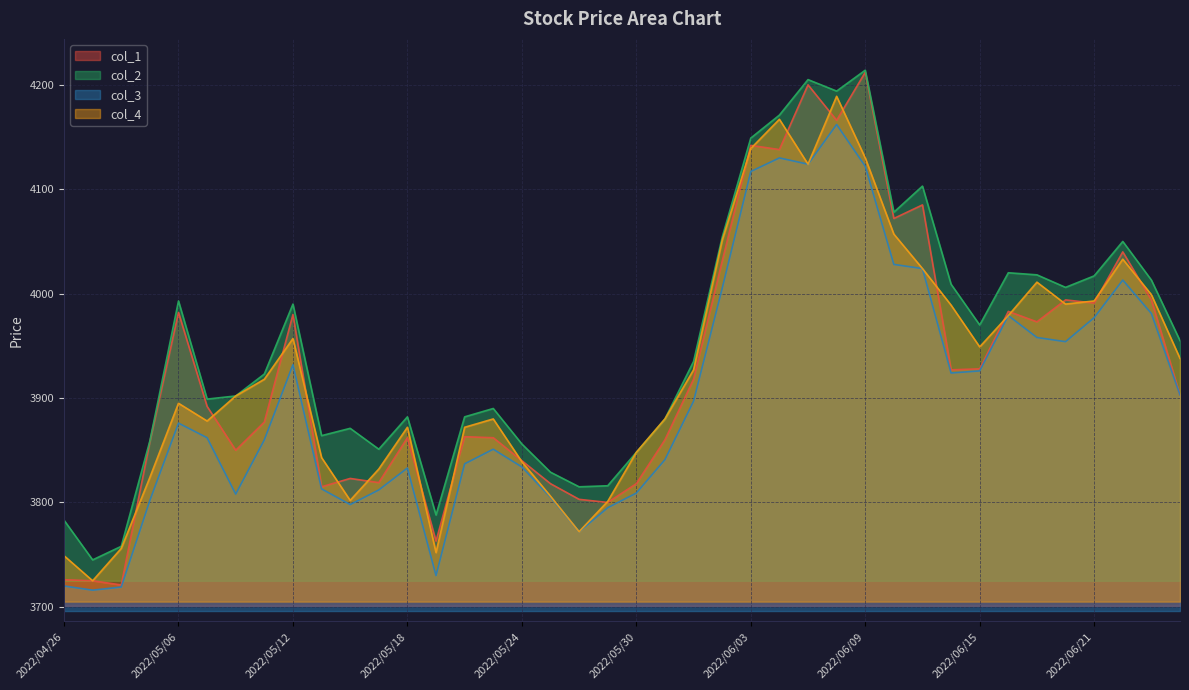

What position from the left is 2022/05/11?

8